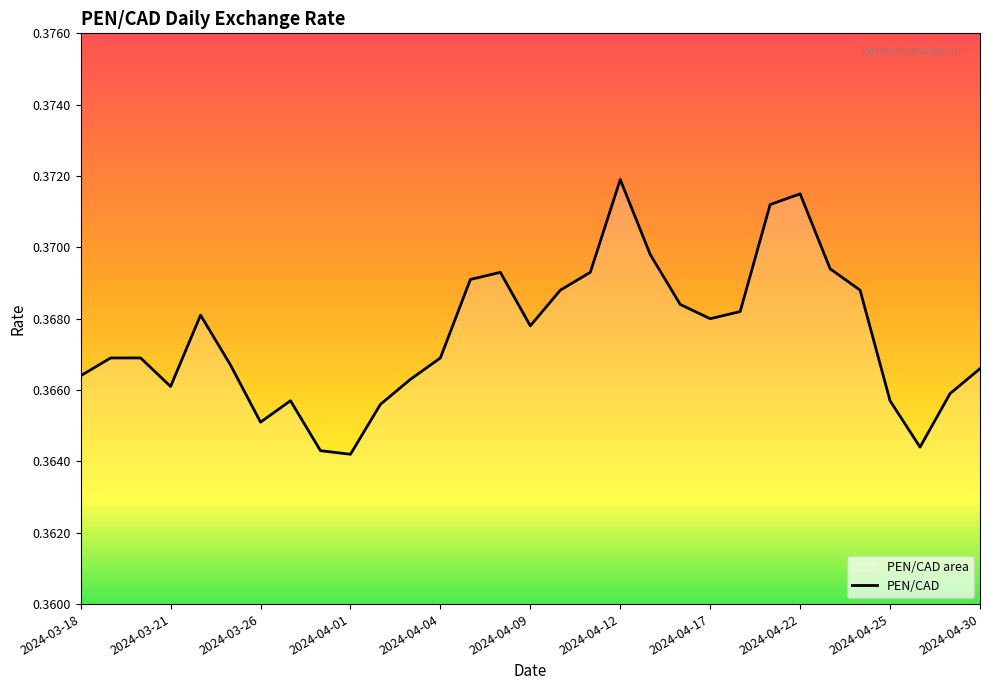

The chart shows a value of 0.4 at 28. True or false?

True